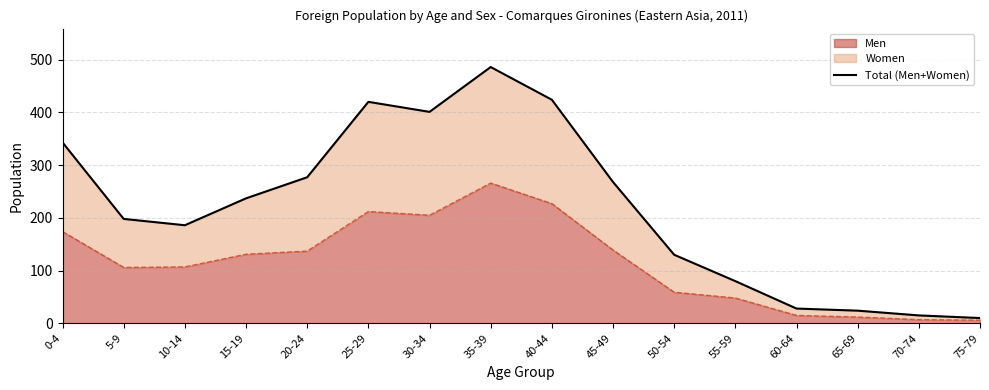

Reading left to right, transcribe all the data shown in this chart.

343	198	186	237	277	420	401	486	424	268	130	80	28	24	15	10